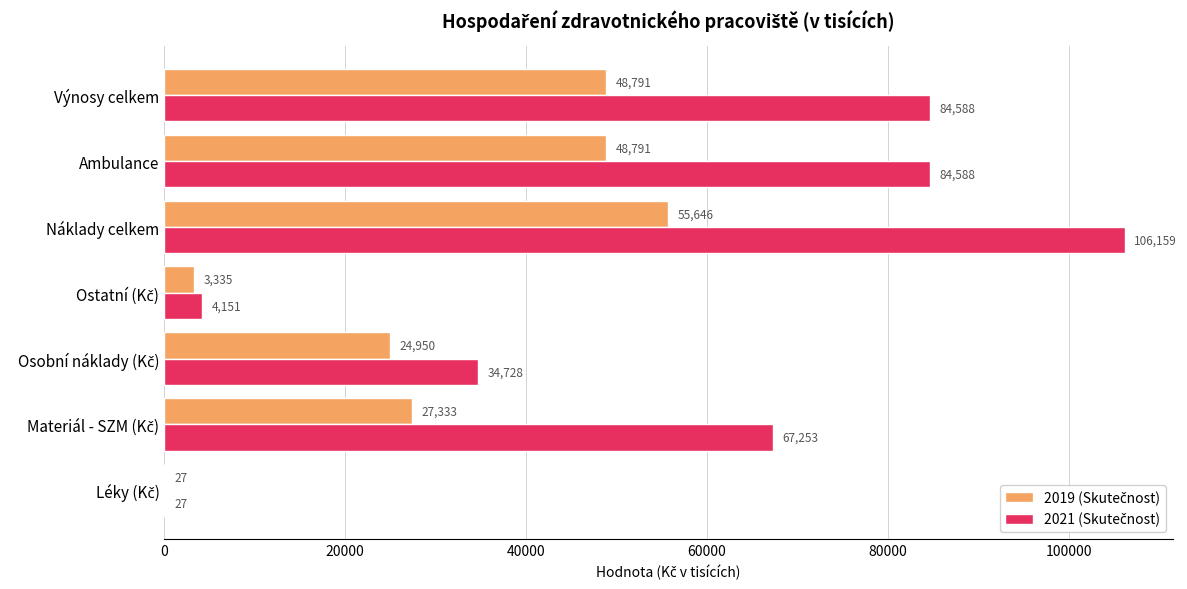

At which category is the sum across all series the highest?

Náklady celkem